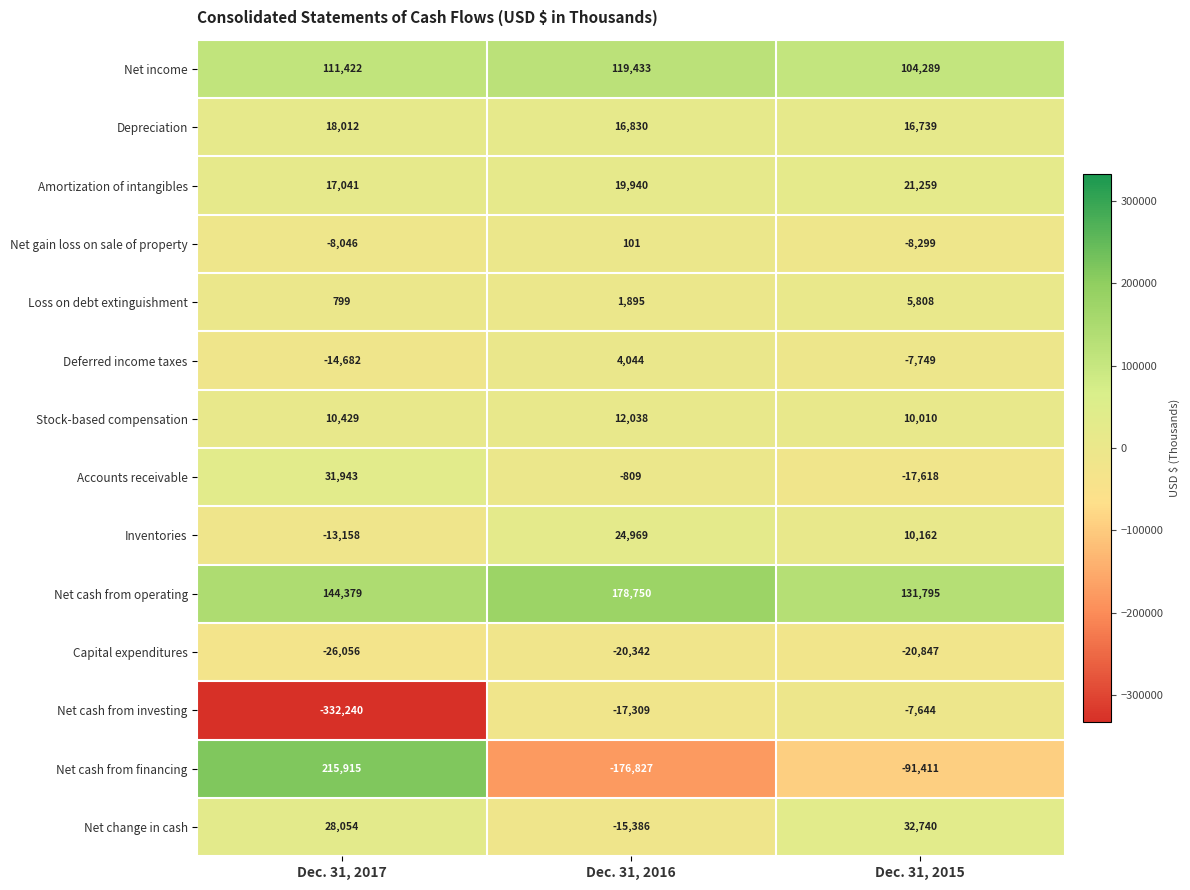

What is the difference between the maximum and second lowest values in the Net gain loss on sale of property series?

8147